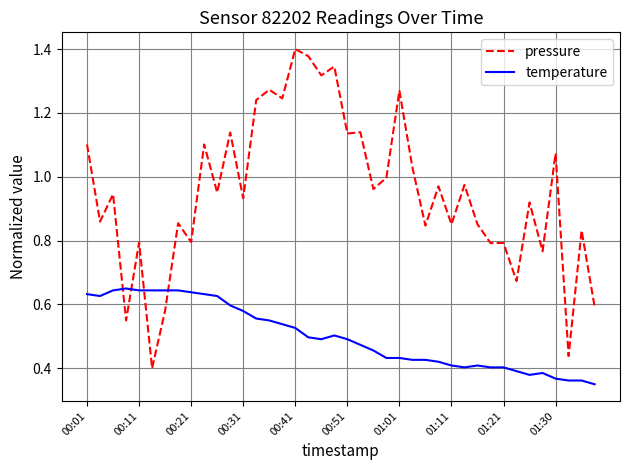

What are all the series names shown in the legend?

pressure, temperature